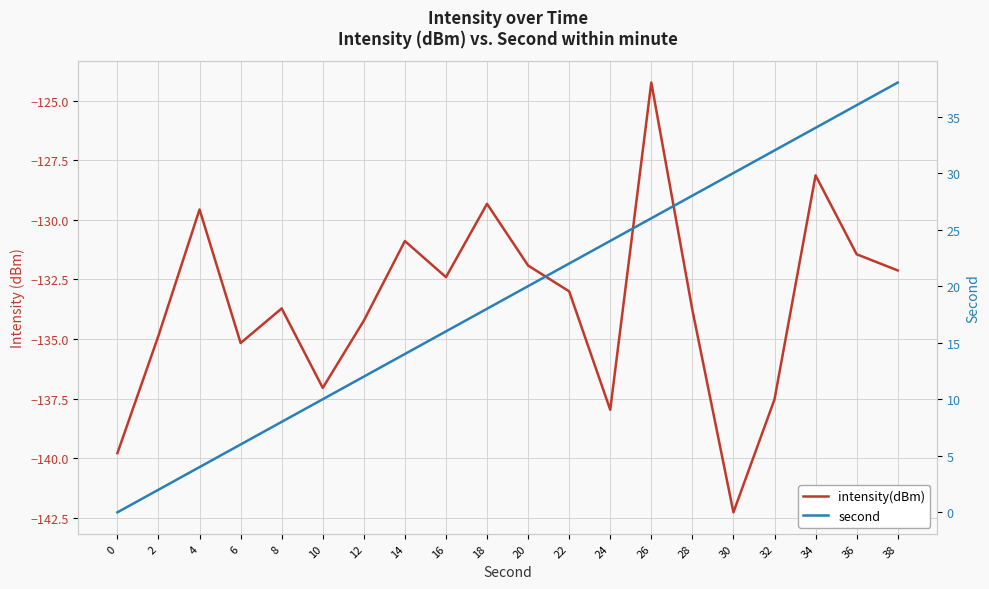

Reading left to right, transcribe all the data shown in this chart.

intensity(dBm): -139.8	-134.9	-129.6	-135.2	-133.7	-137.1	-134.2	-130.9	-132.4	-129.3	-131.9	-133.0	-138.0	-124.2	-133.8	-142.3	-137.5	-128.1	-131.4	-132.1
second: 0.0	2.0	4.0	6.0	8.0	10.0	12.0	14.0	16.0	18.0	20.0	22.0	24.0	26.0	28.0	30.0	32.0	34.0	36.0	38.0